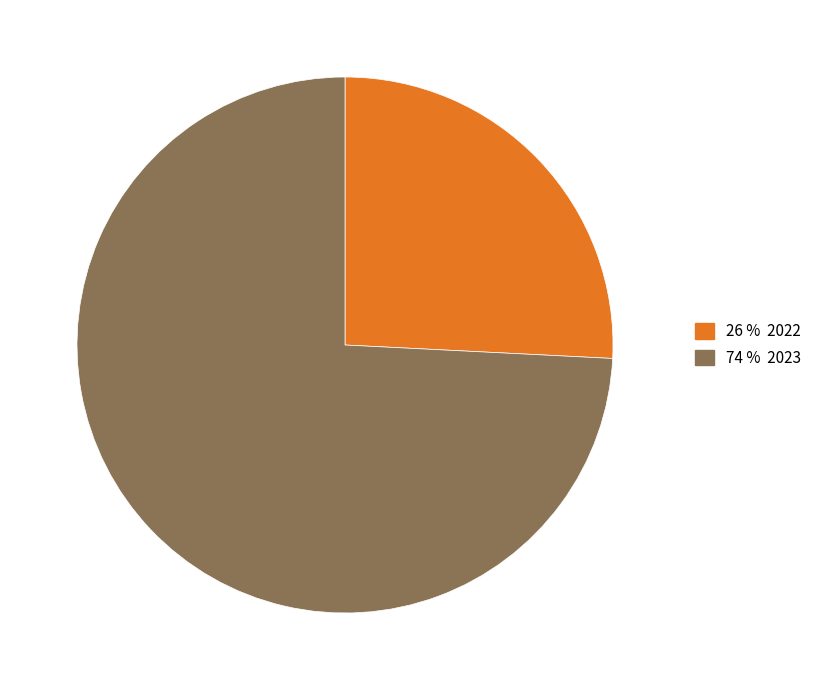

Count the number of slices in the pie.

2